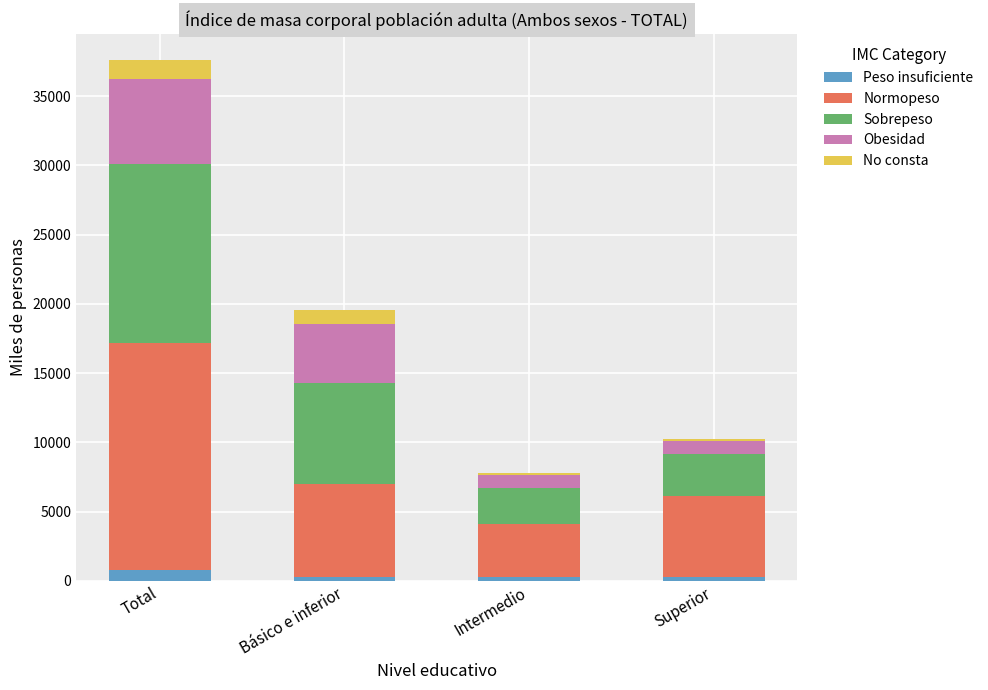

What is the sum of all Peso insuficiente values?

1591.0